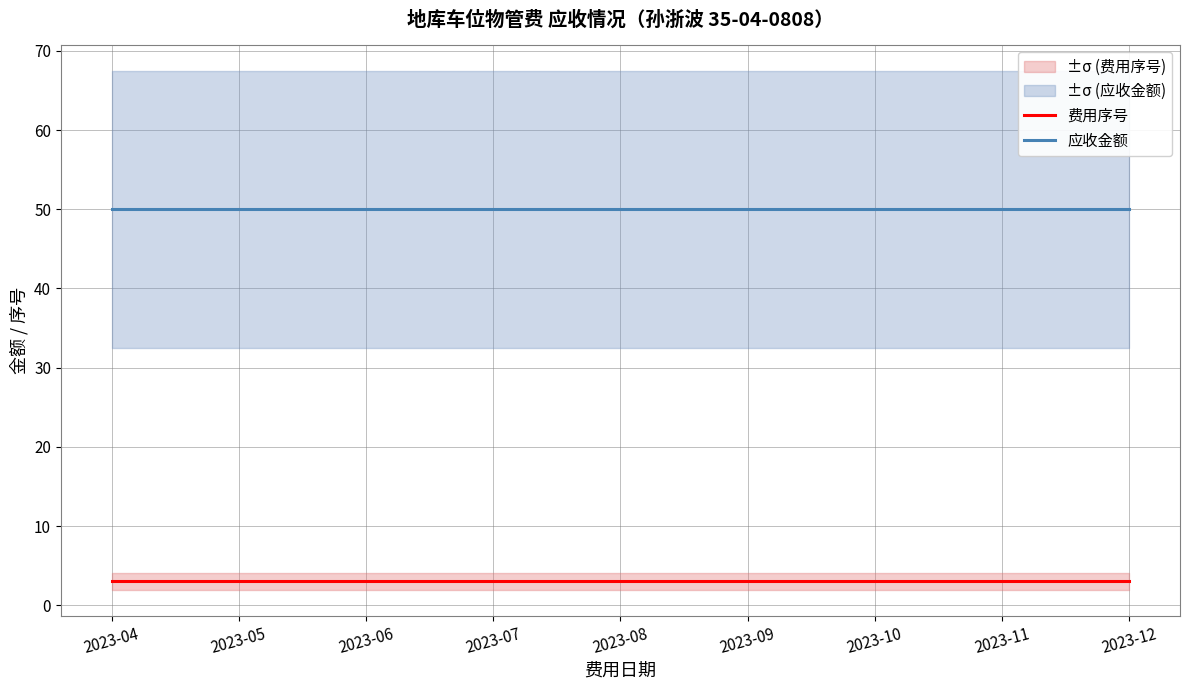

Is this an area chart (filled region under the line)?

No